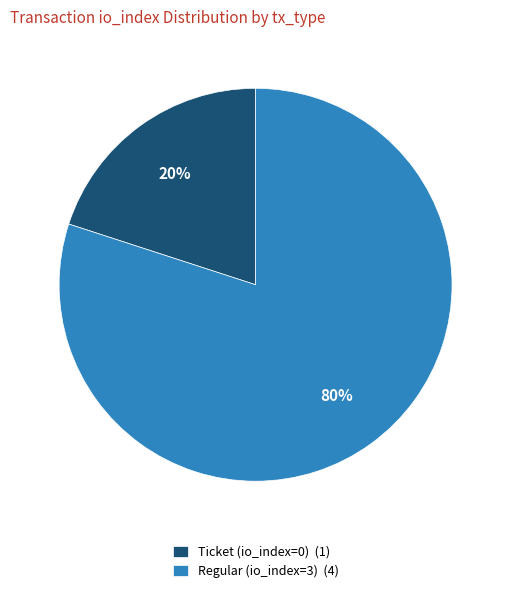

Between Regular (io_index=3) (4) and Ticket (io_index=0) (1), which is larger?

Regular (io_index=3) (4)